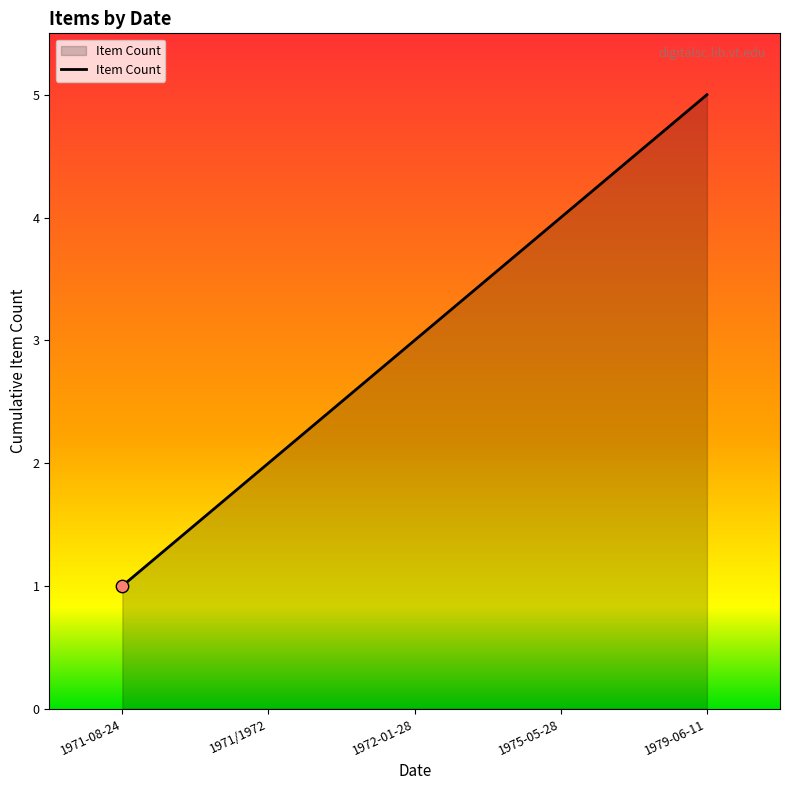

What is the change in value from 1972-01-28 to 1979-06-11?

+2